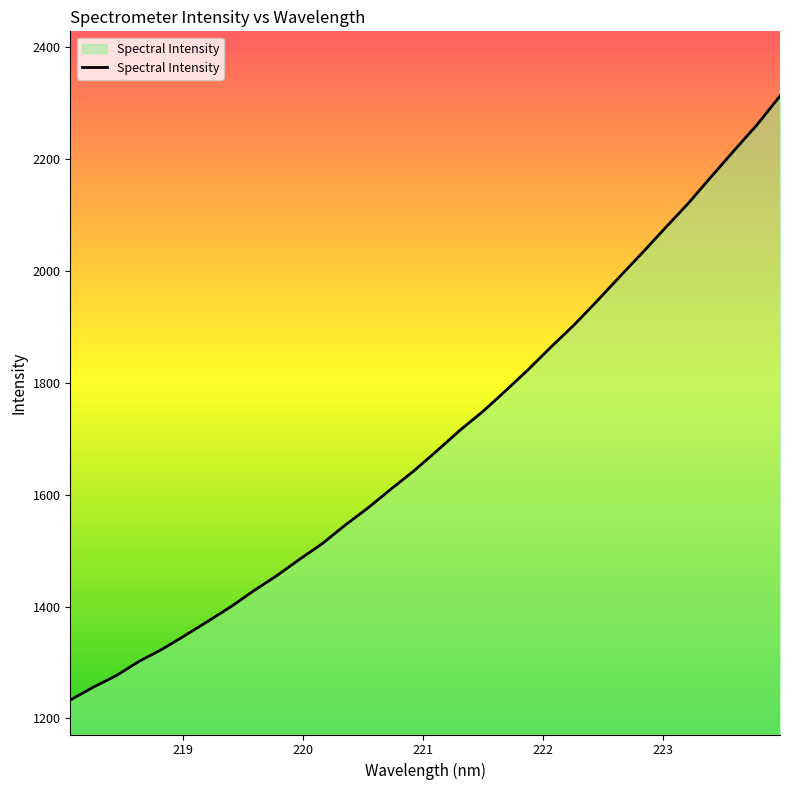

Does the chart display data point markers on the line(s)?

No